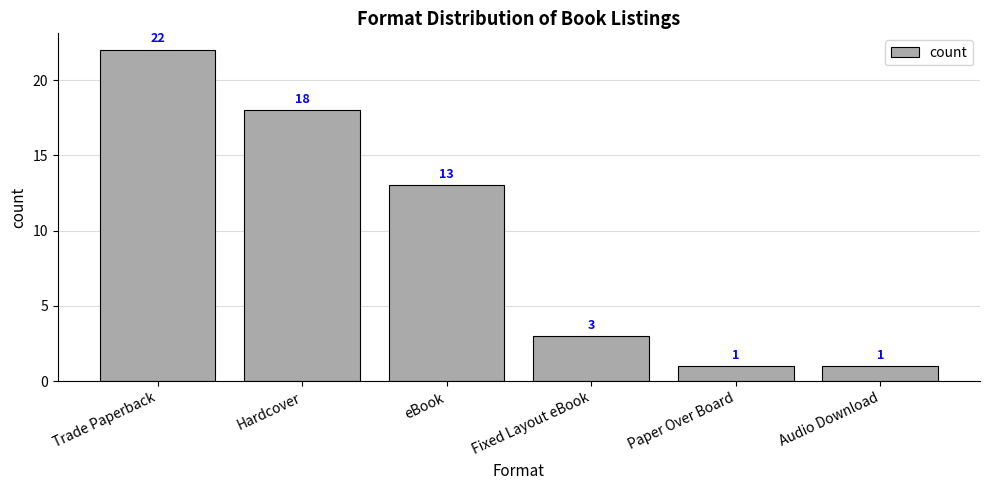

At which label is the value closest to 11?

eBook